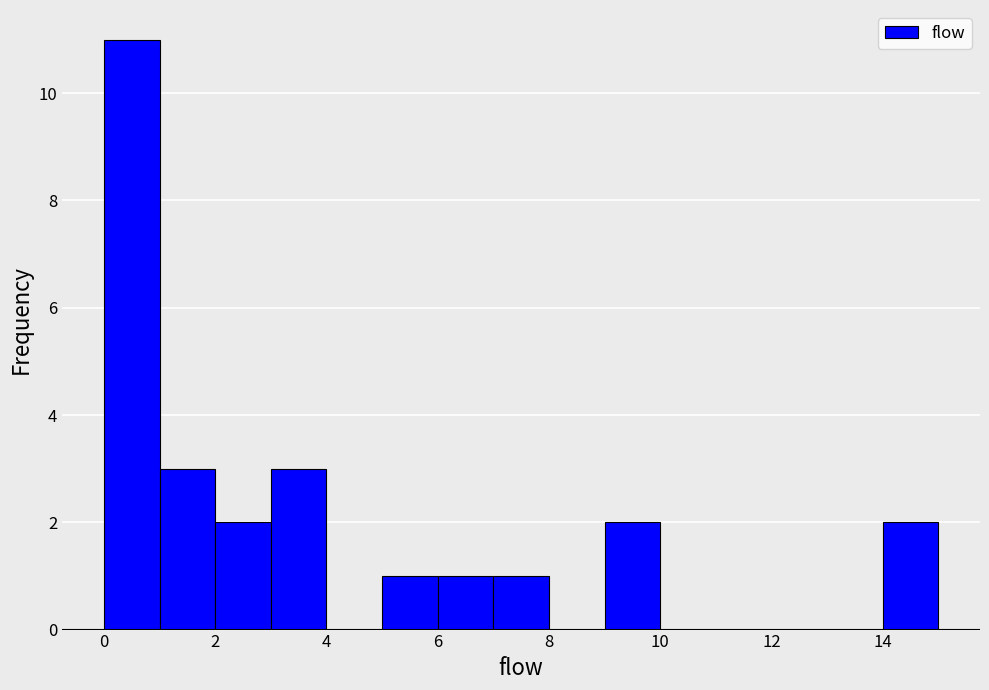

Which range on the x-axis has the tallest bar?

0 to 1